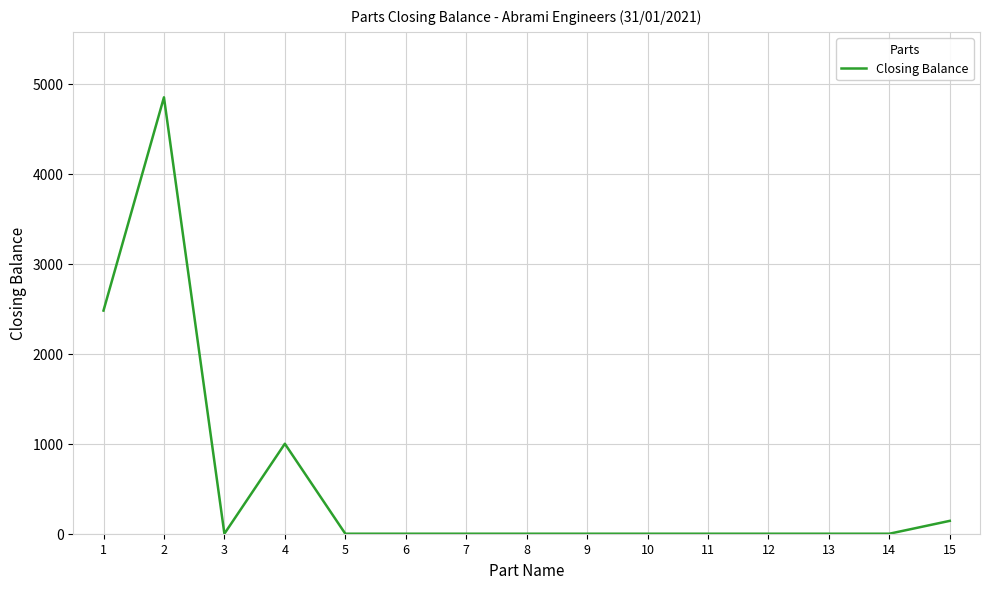

What is the difference between the maximum and minimum values?

4850